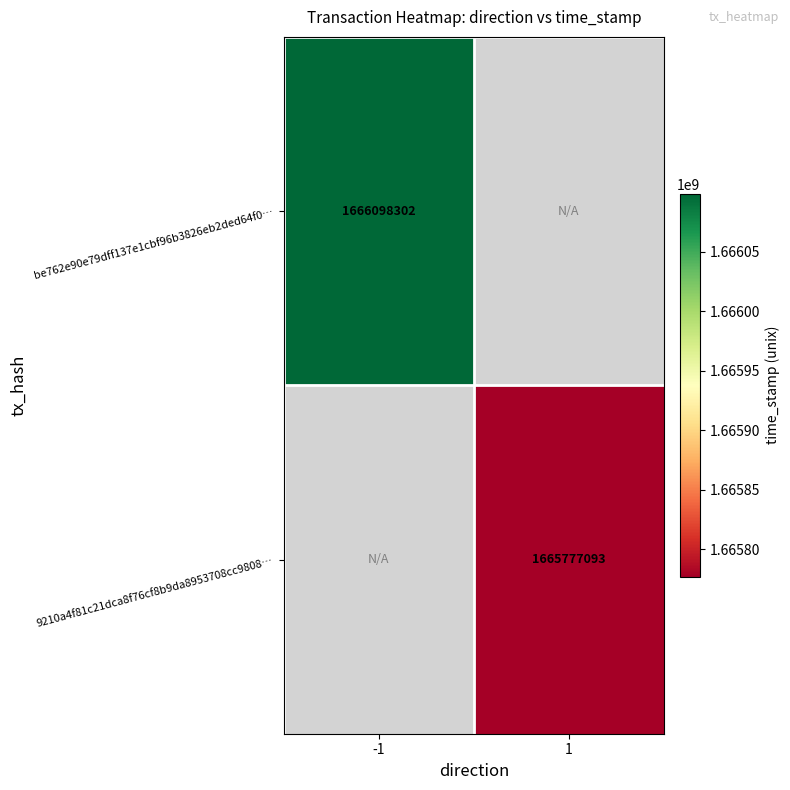

The be762e90e79dff137e1cbf96b3826eb2ded64f0… series shows 401317298.3 at -1. True or false?

False